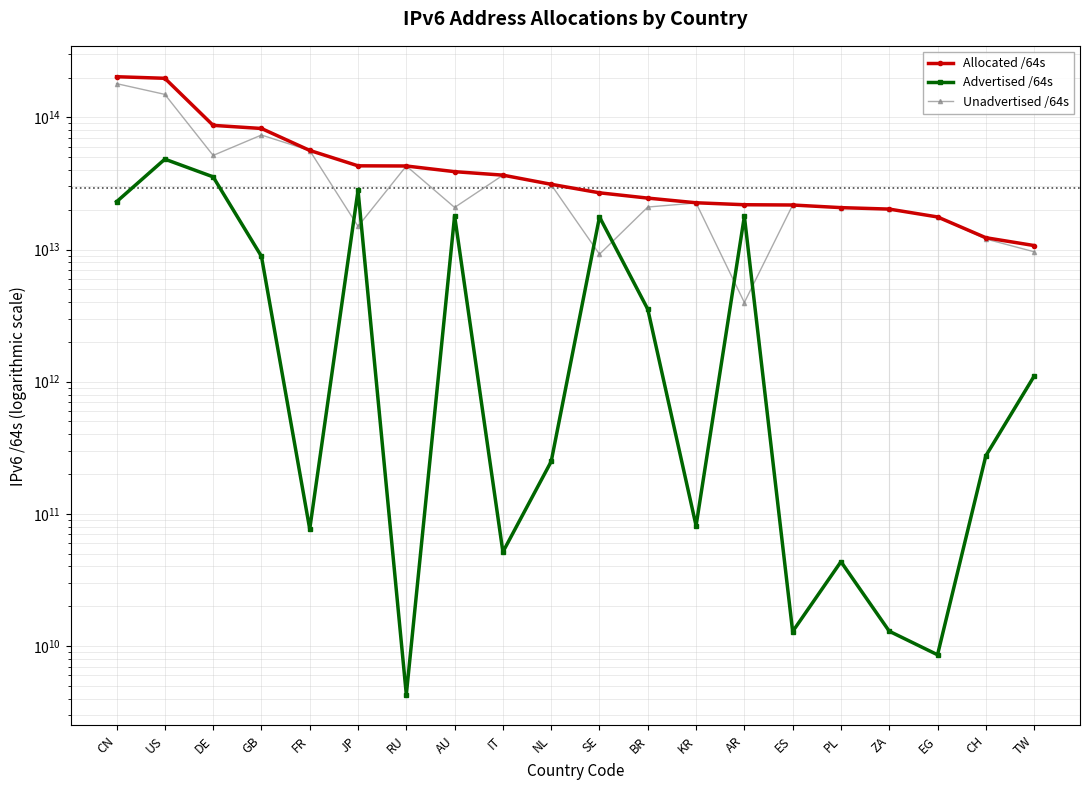

What is the difference between the maximum and minimum values in the Allocated /64s series?

192174018461696